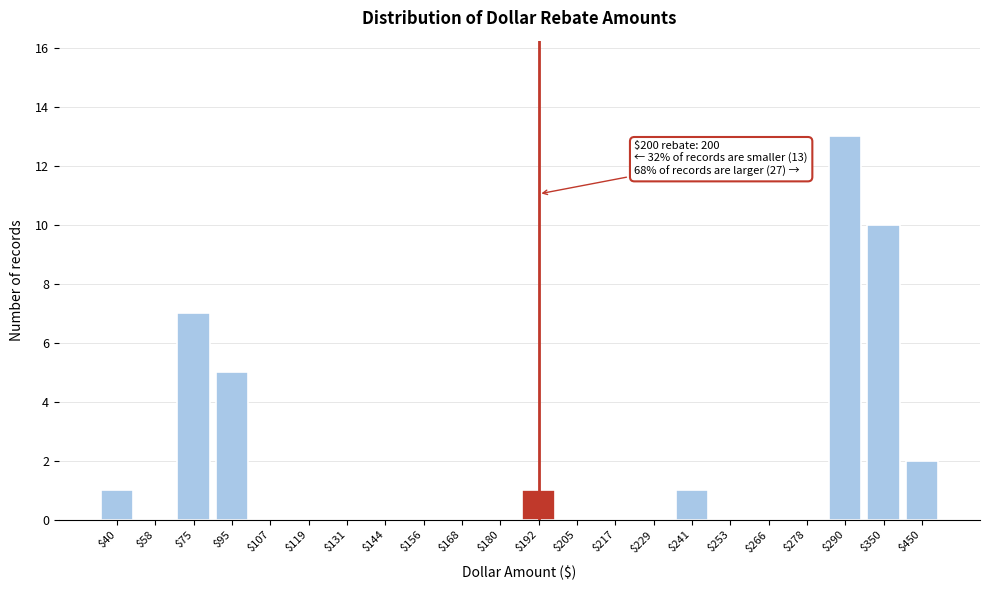

Which label corresponds to the largest value in the chart?

$290